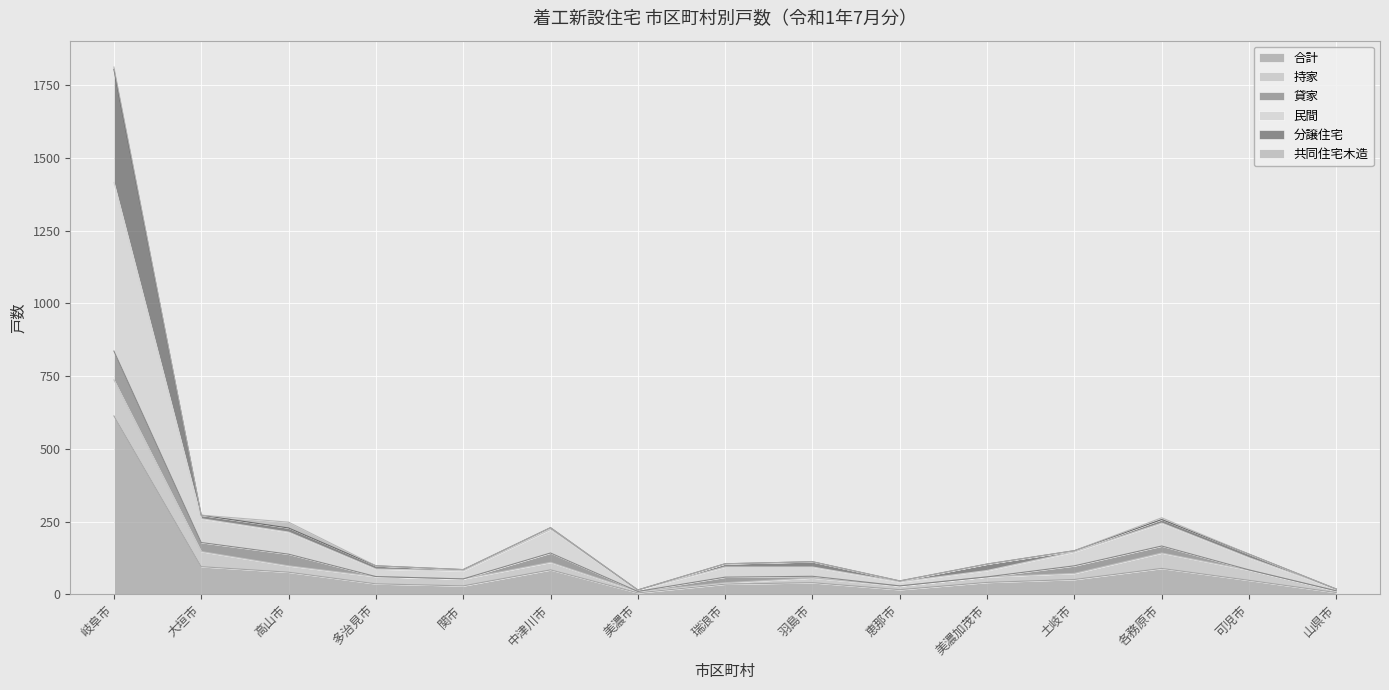

True or false: 分譲住宅 has a value of 26 at 山県市.

False